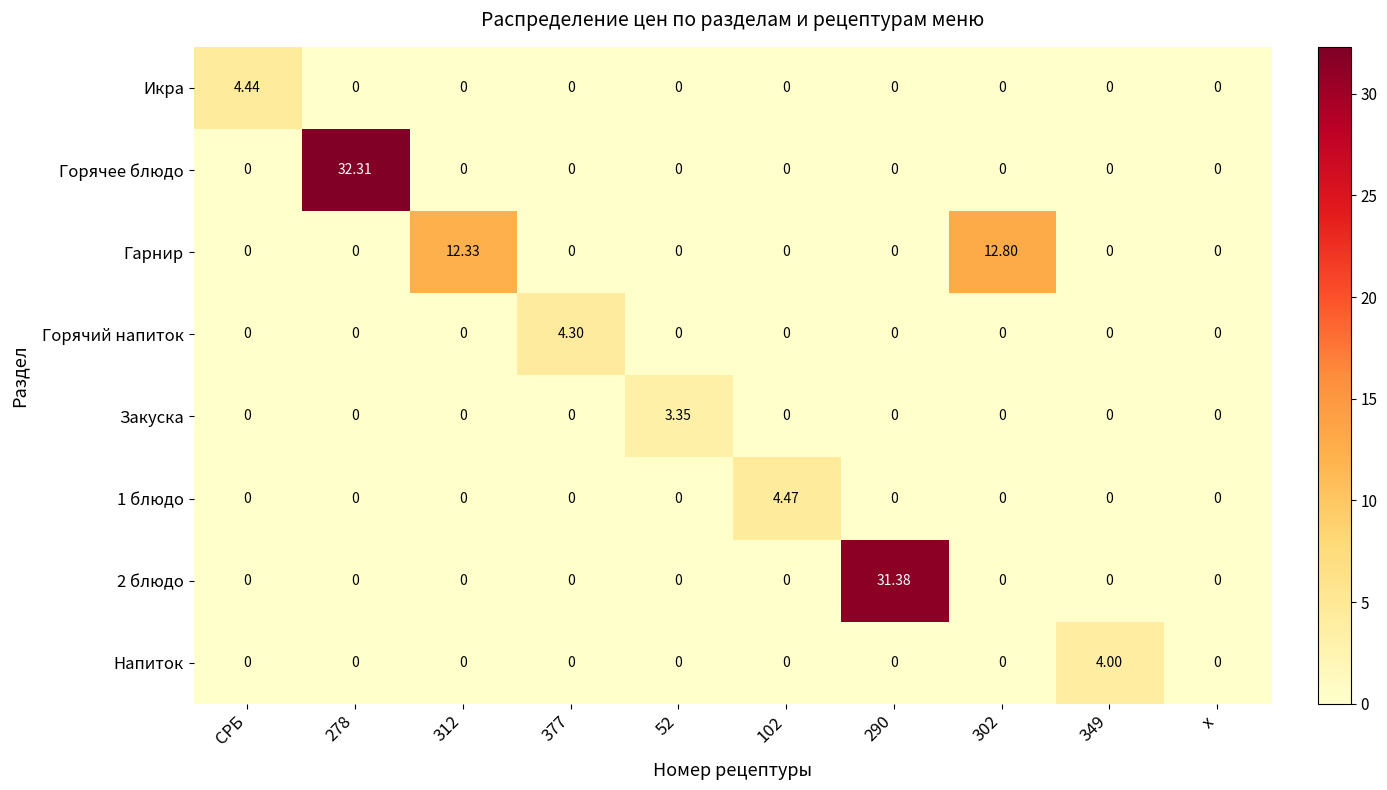

Between 52 and 302, which series saw the biggest shift?

Гарнир